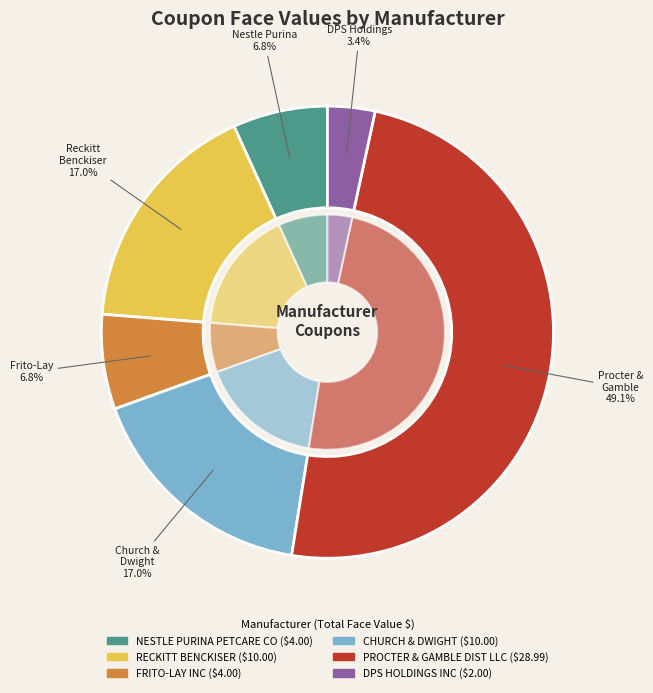

Is there a majority slice in this chart?

No